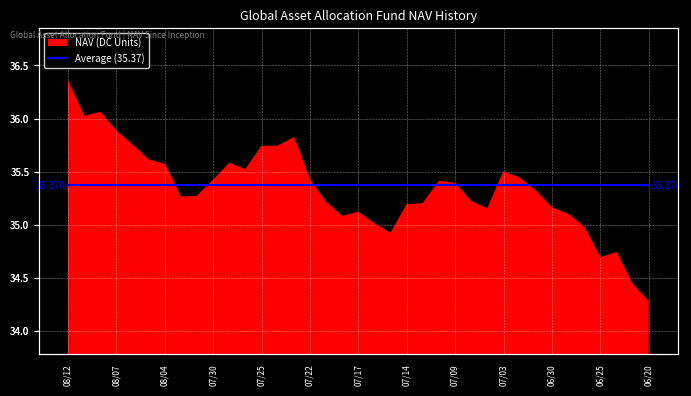

How many values are below 35?

6